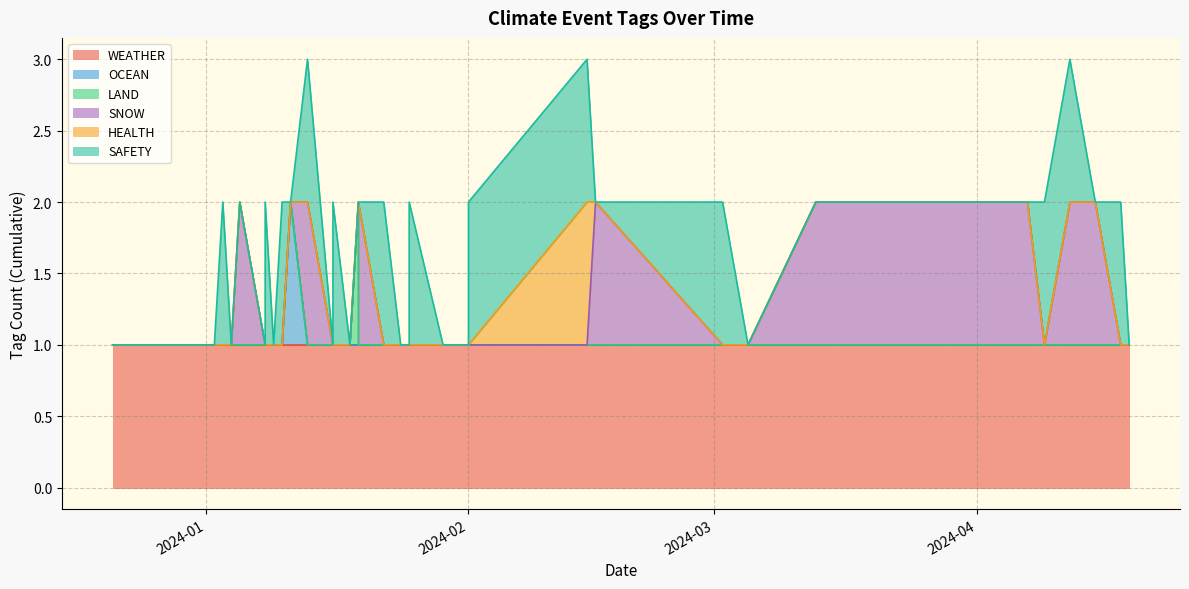

What is the difference between the highest and lowest values at 2024-01-11?

1